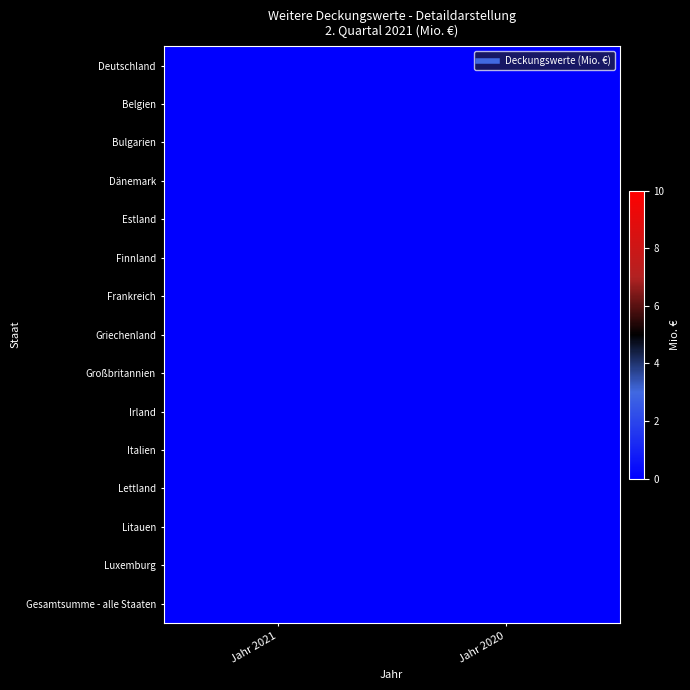

Rank the series by their maximum value, from lowest to highest.

Griechenland, Estland, Luxemburg, Großbritannien, Gesamtsumme - alle Staaten, Italien, Deutschland, Litauen, Dänemark, Frankreich, Irland, Belgien, Finnland, Lettland, Bulgarien